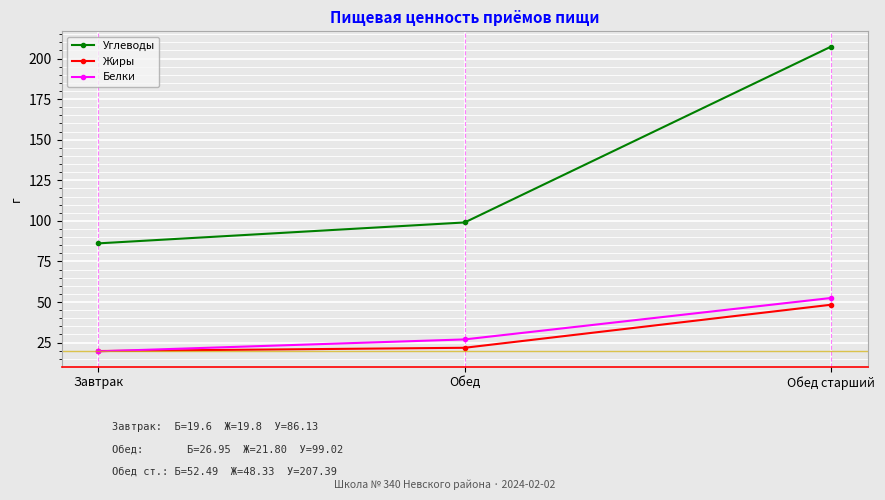

At how many categories does at least one series exceed 128?

1